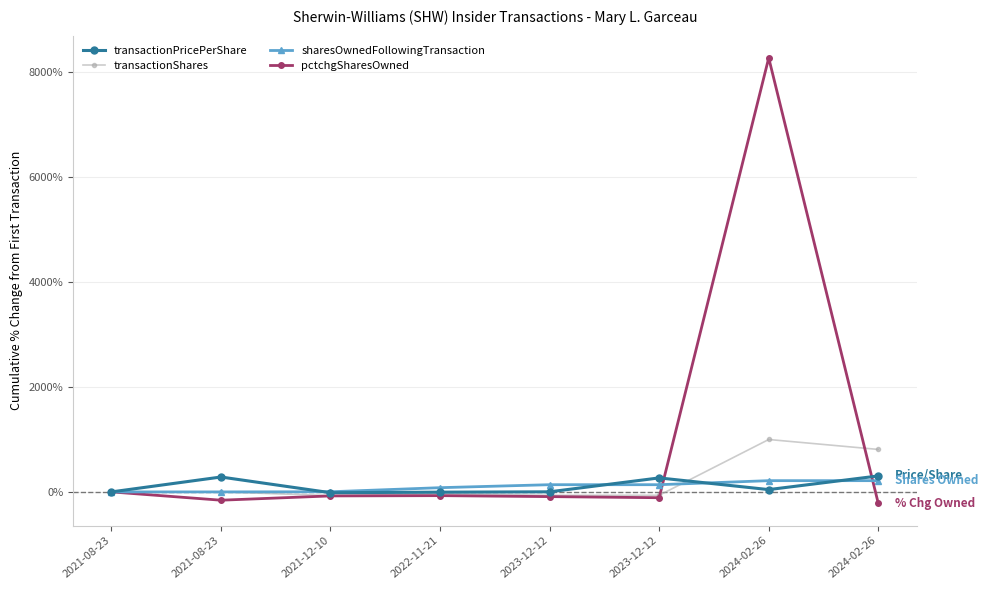

How many values in the transactionPricePerShare series exceed 44?

4